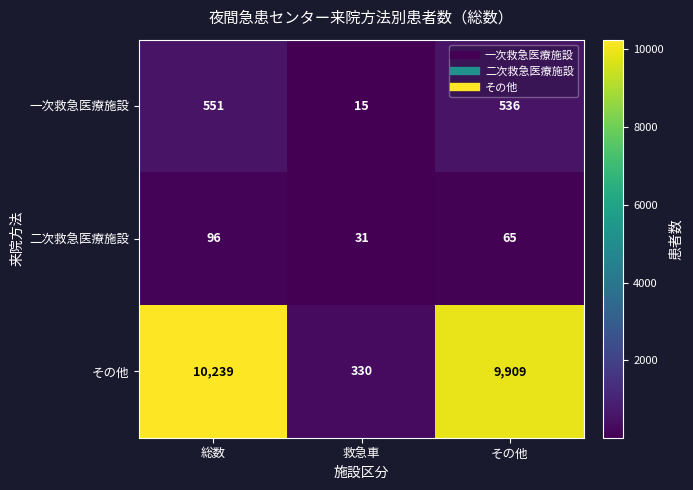

Reading right to left, transcribe all the data shown in this chart.

一次救急医療施設: 536	15	551
二次救急医療施設: 65	31	96
その他: 9909	330	10239